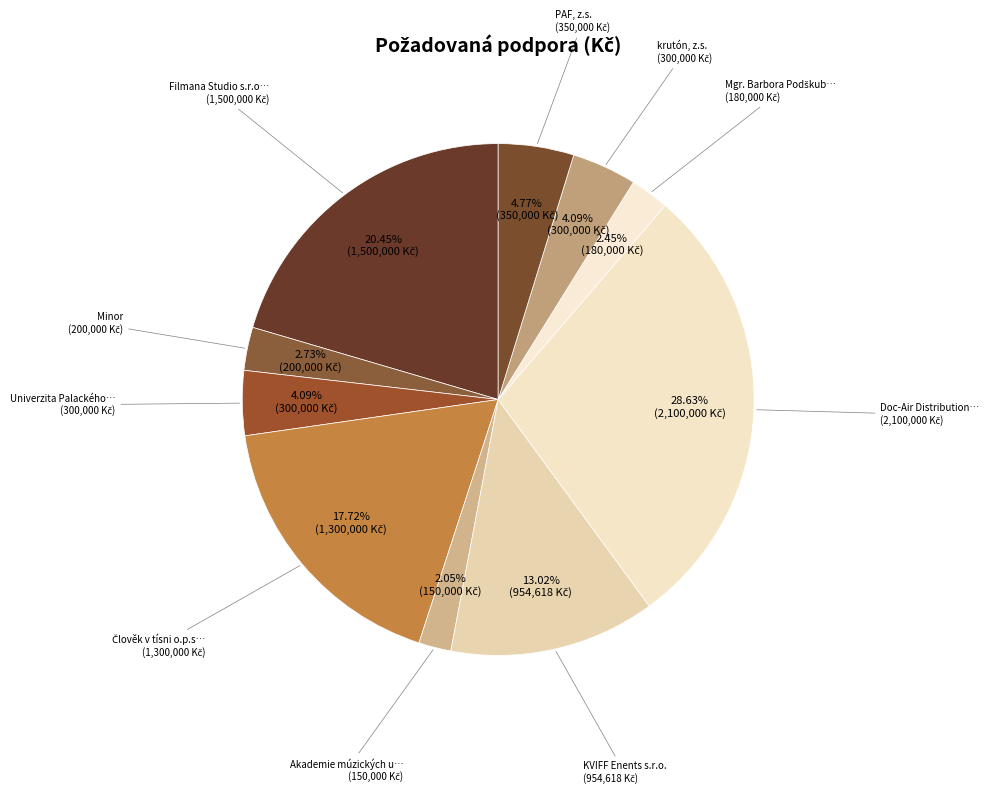

Count the number of slices in the pie.

10